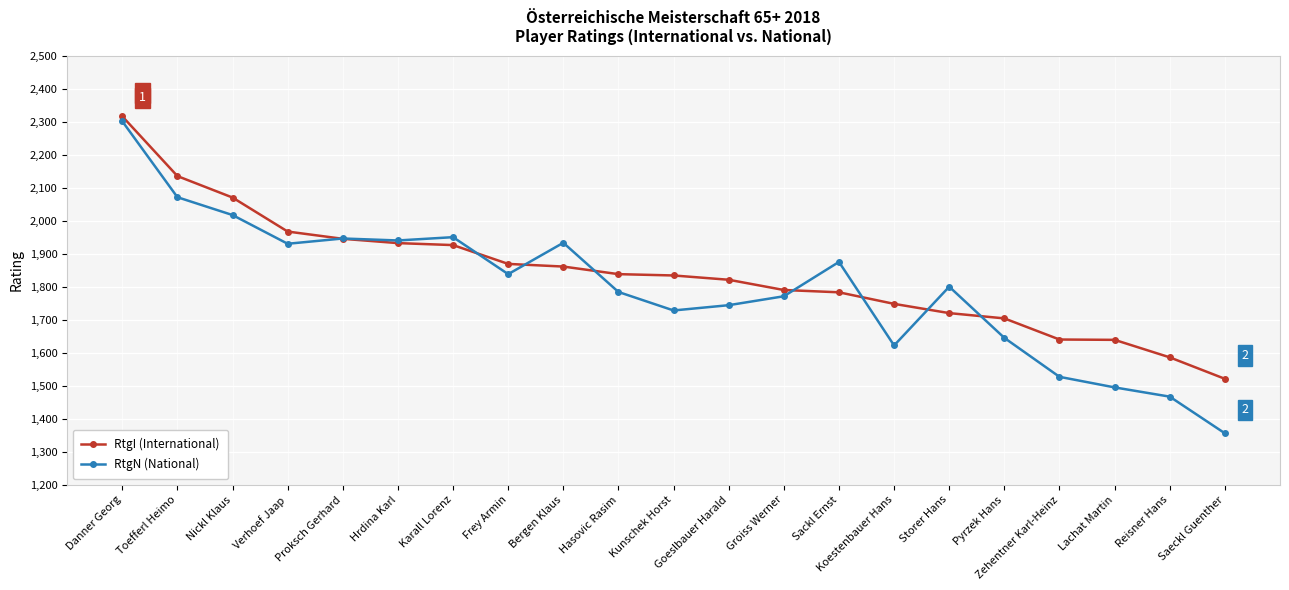

What is the total value across all series at Goeslbauer Harald?

3565